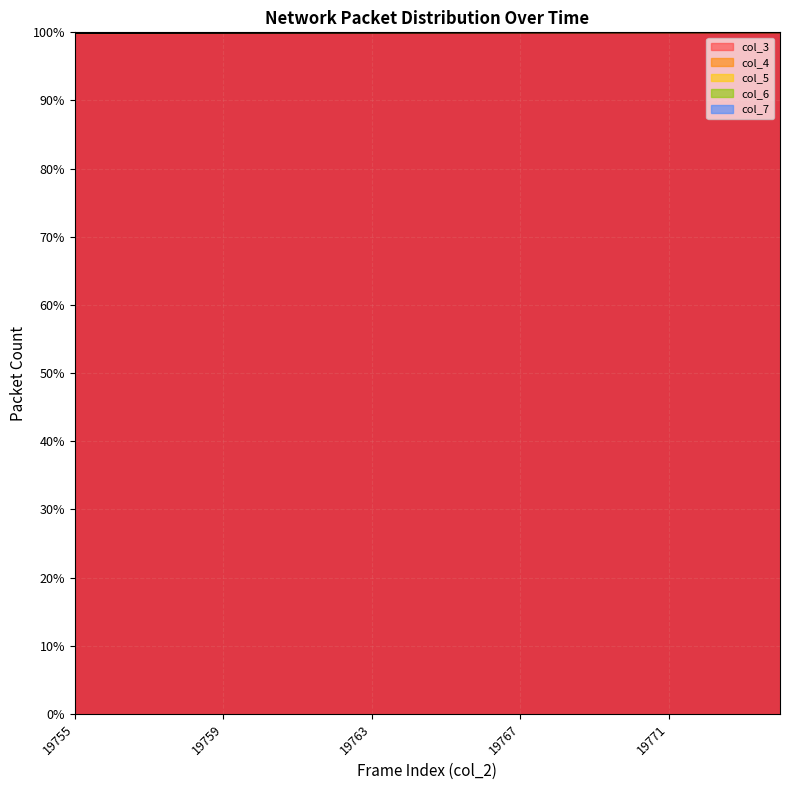

What is the average value of the col_3 series?

100.0